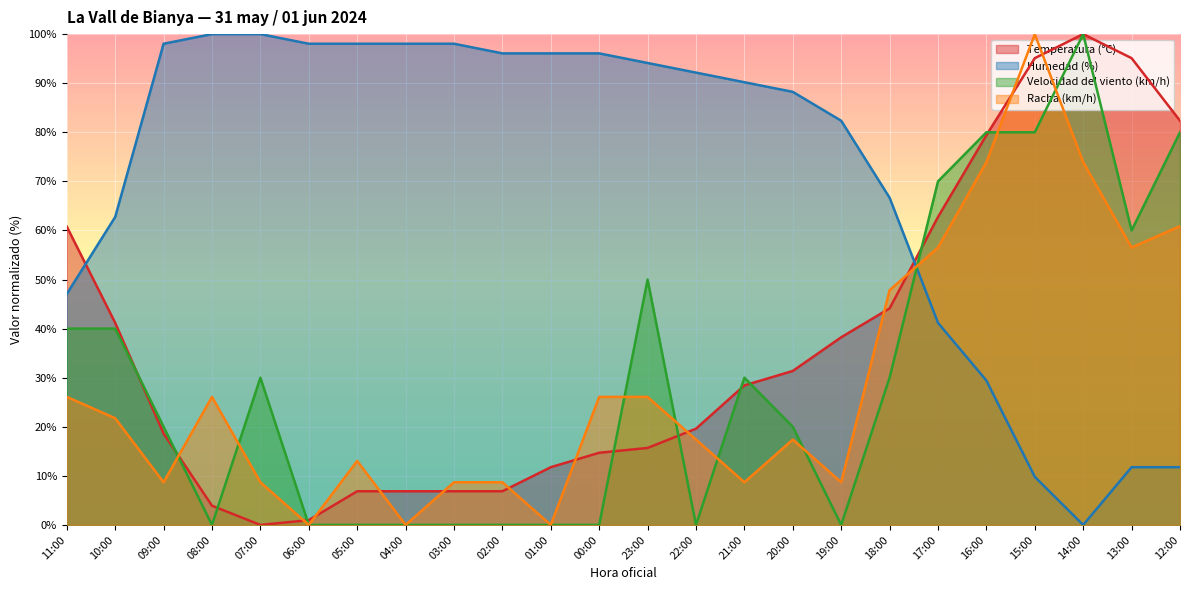

What is the difference between the Temperatura (°C) values at 14:00 and 05:00?

93.1